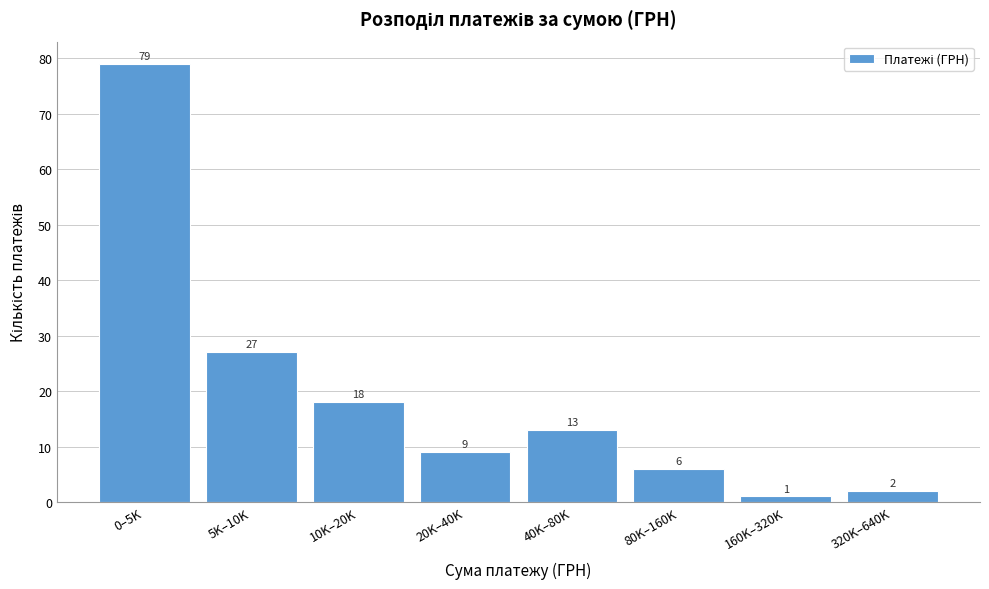

Reading left to right, list all the values displayed in this chart.

0–5K=79	5K–10K=27	10K–20K=18	20K–40K=9	40K–80K=13	80K–160K=6	160K–320K=1	320K–640K=2